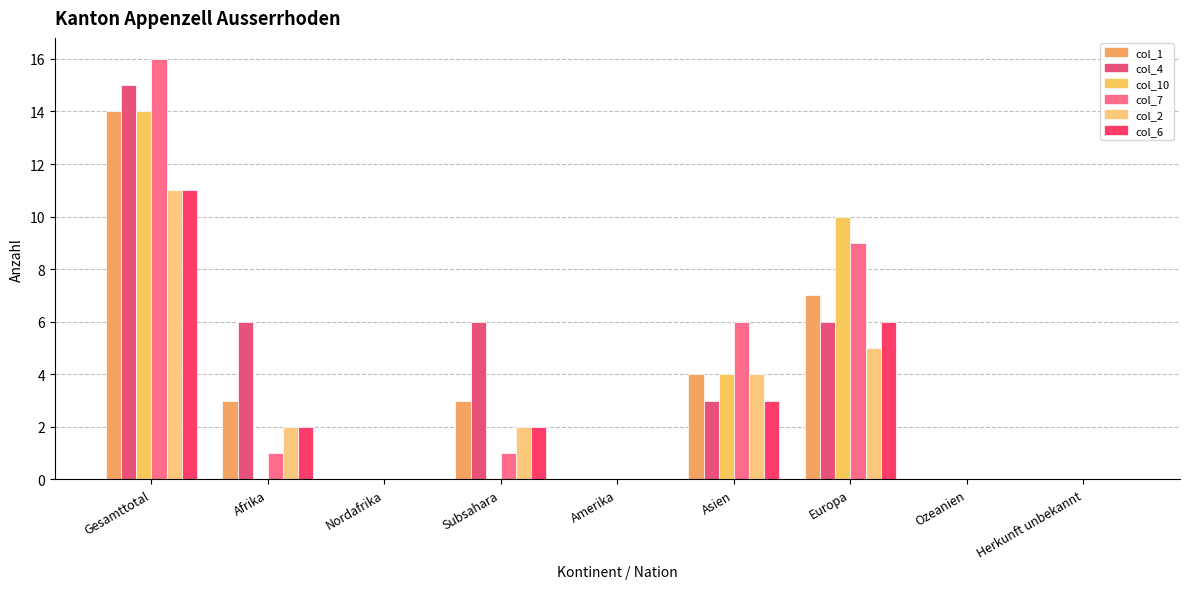

What position from the right is Europa?

3